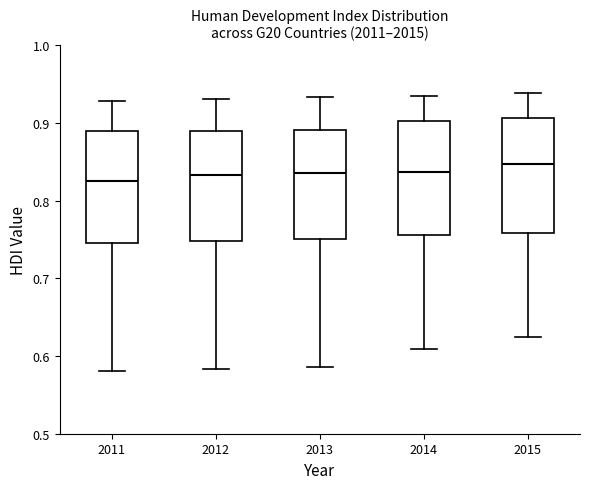

Reading left to right, read every box against the y-axis: the position of its median line, the range the box covers, and the ends of its whiskers. The values are not printed on the chart, so give them approximately, as read against the axis.

2011: median 0.83, box 0.75 to 0.89, whiskers 0.58 to 0.93
2012: median 0.83, box 0.75 to 0.89, whiskers 0.58 to 0.93
2013: median 0.84, box 0.75 to 0.89, whiskers 0.59 to 0.93
2014: median 0.84, box 0.76 to 0.90, whiskers 0.61 to 0.94
2015: median 0.85, box 0.76 to 0.91, whiskers 0.62 to 0.94